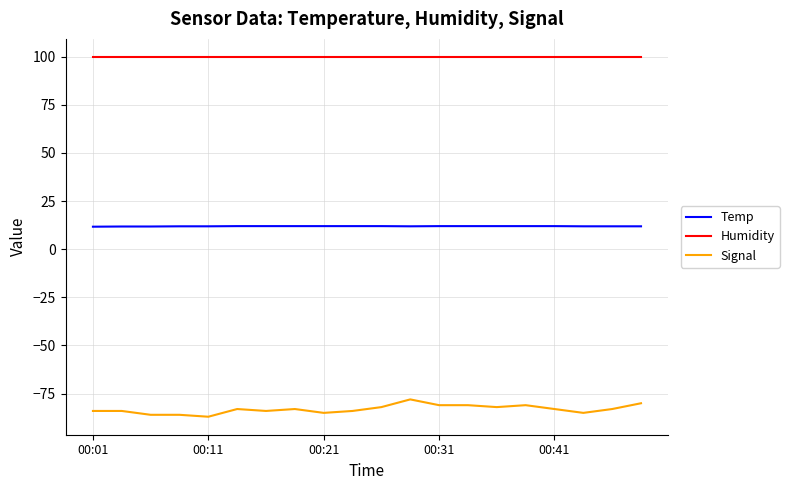

True or false: Signal and Humidity cross at least once.

False